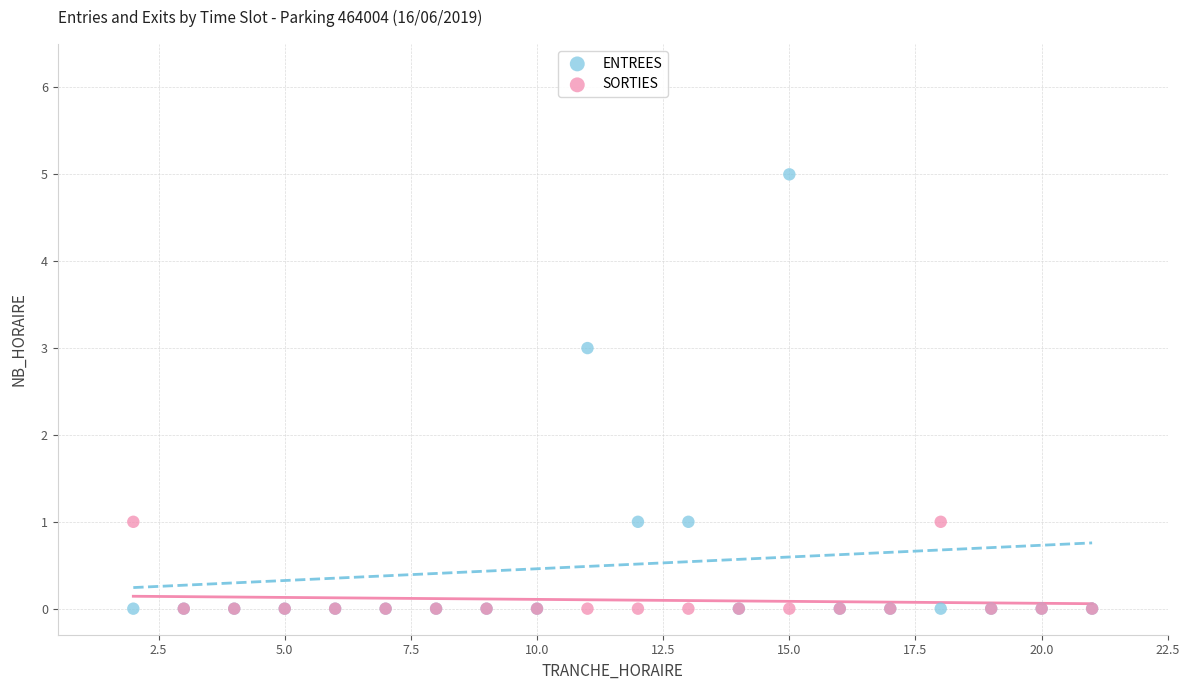

What are all the series names shown in the legend?

ENTREES, SORTIES